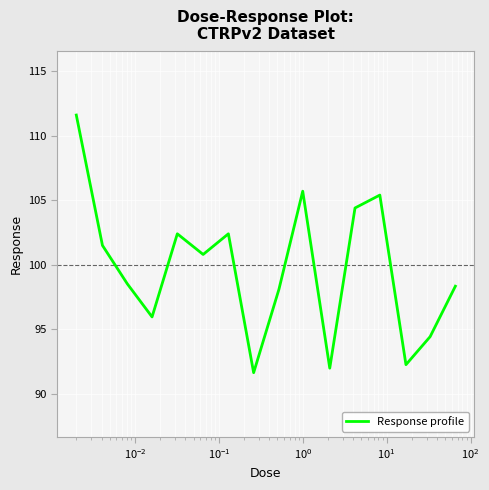

Reading left to right, list all the values displayed in this chart.

111.6	101.5	98.5	96.0	102.4	100.8	102.4	91.6	98.1	105.7	92.0	104.4	105.4	92.3	94.4	98.3